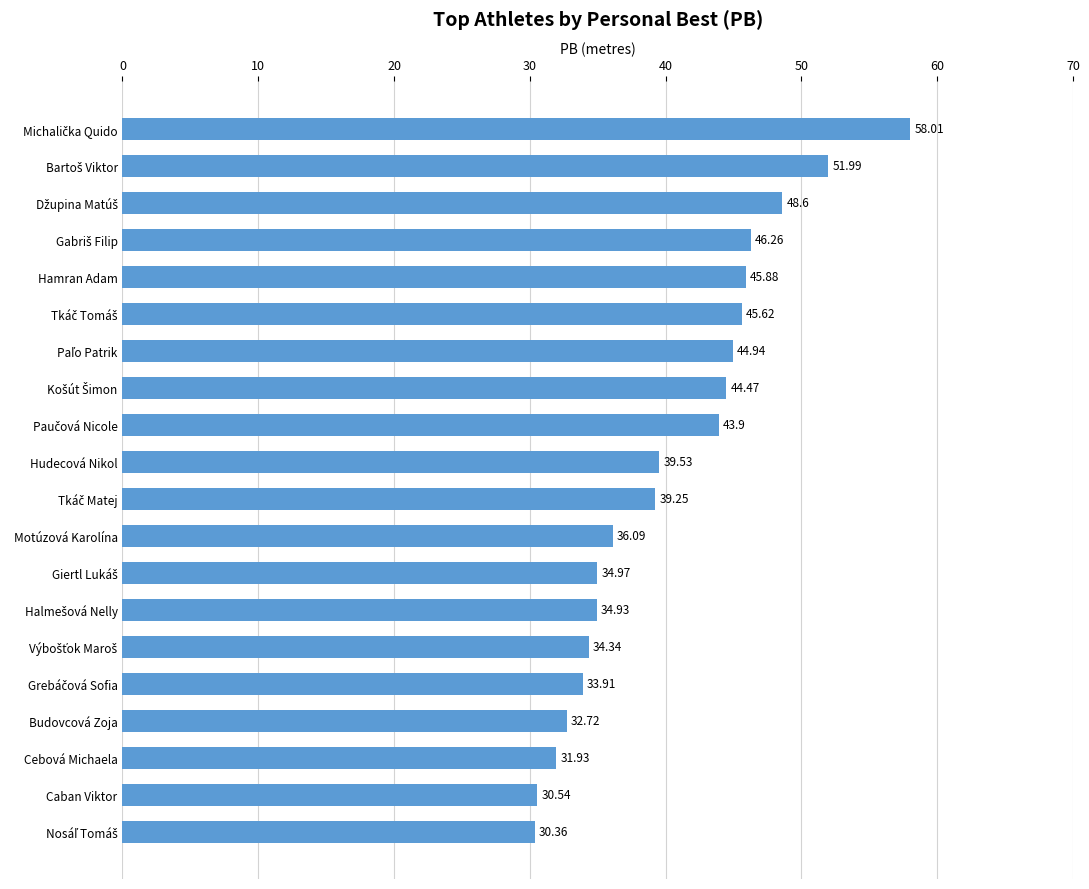

What is the sum of all values?

808.2